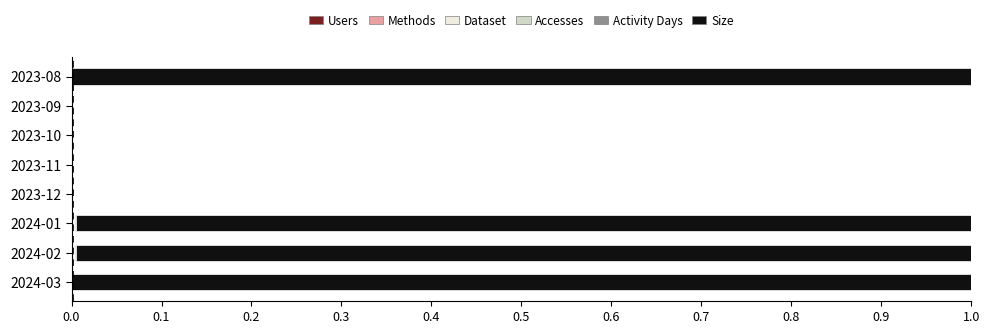

How many data points does each series have?

8